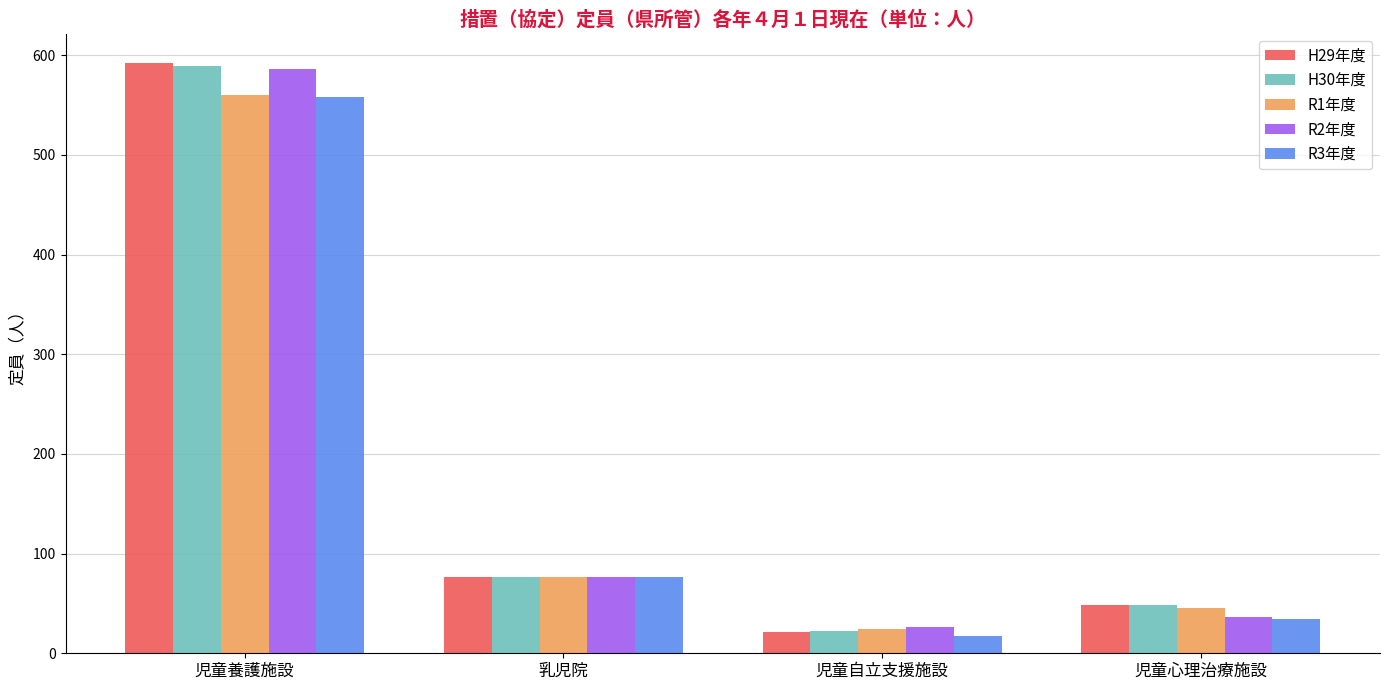

Is the value of R3年度 at 乳児院 greater than the value of R2年度 at 児童養護施設?

No